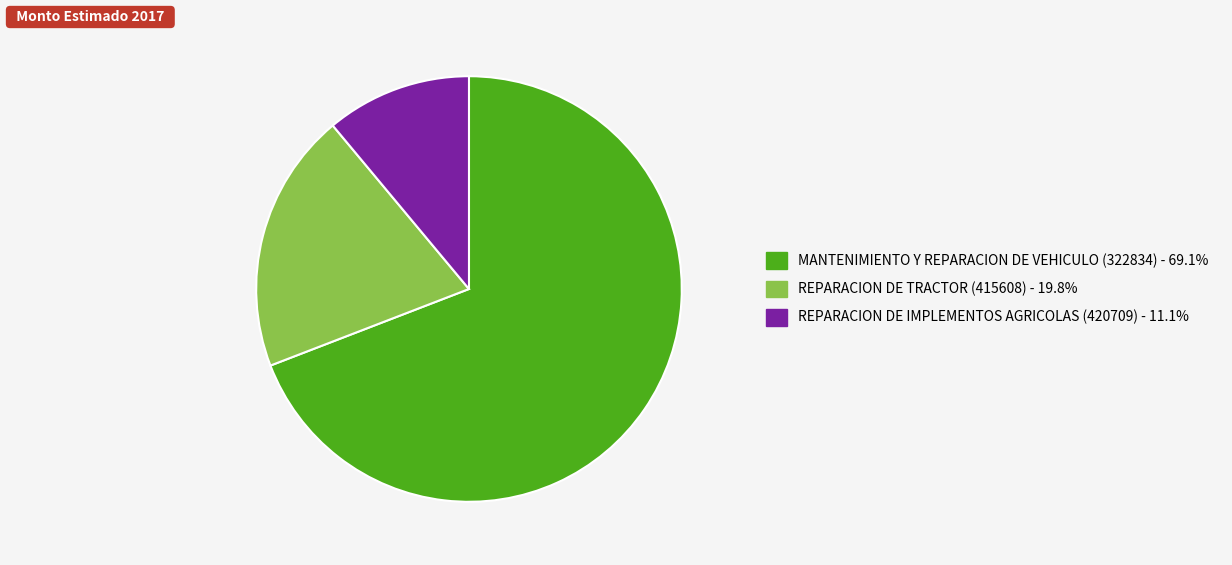

Combined, do REPARACION DE IMPLEMENTOS AGRICOLAS (420709) and REPARACION DE TRACTOR (415608) account for over 50%?

No